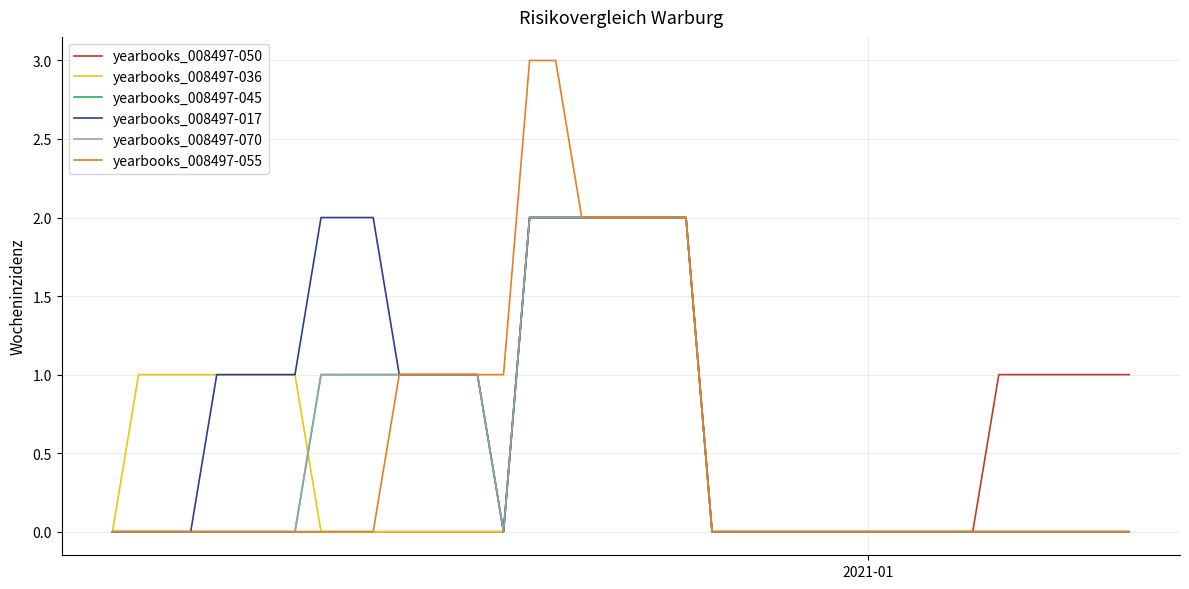

Which series has the widest spread of values?

yearbooks_008497-055